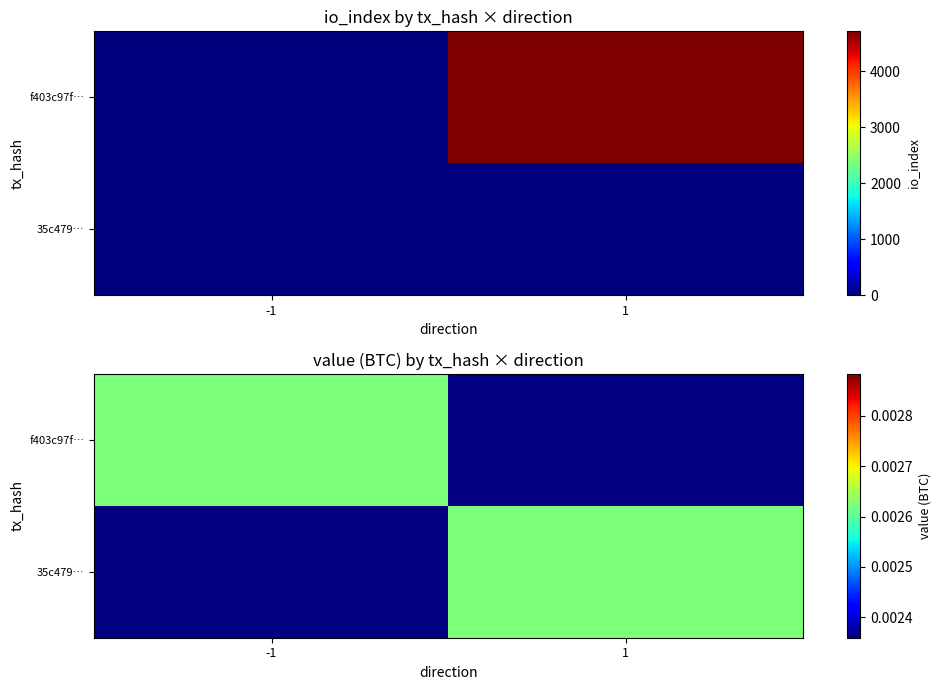

At which category is the sum across all series the highest?

1